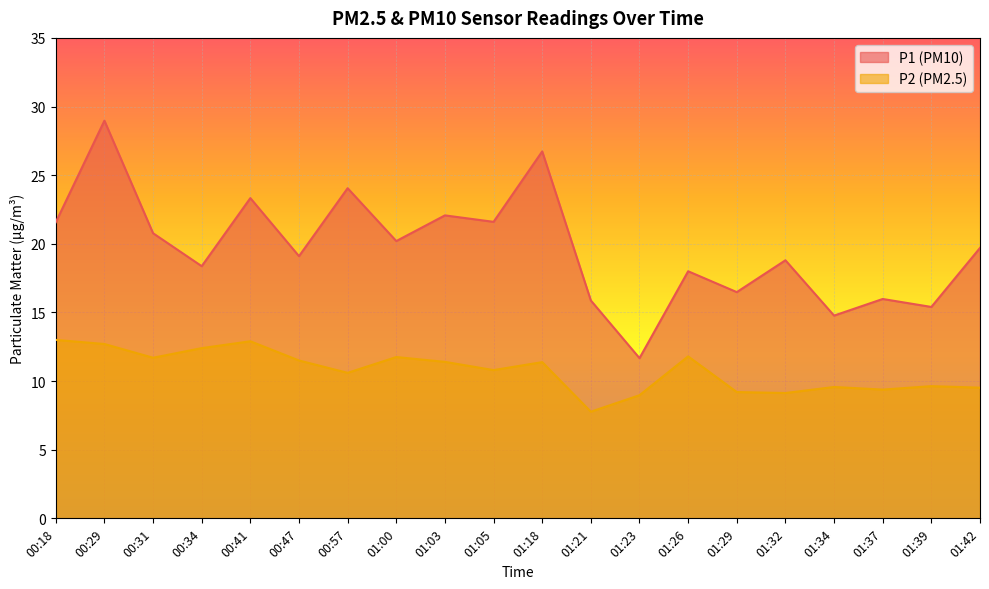

What is the label of the 20th point from the right?

00:18